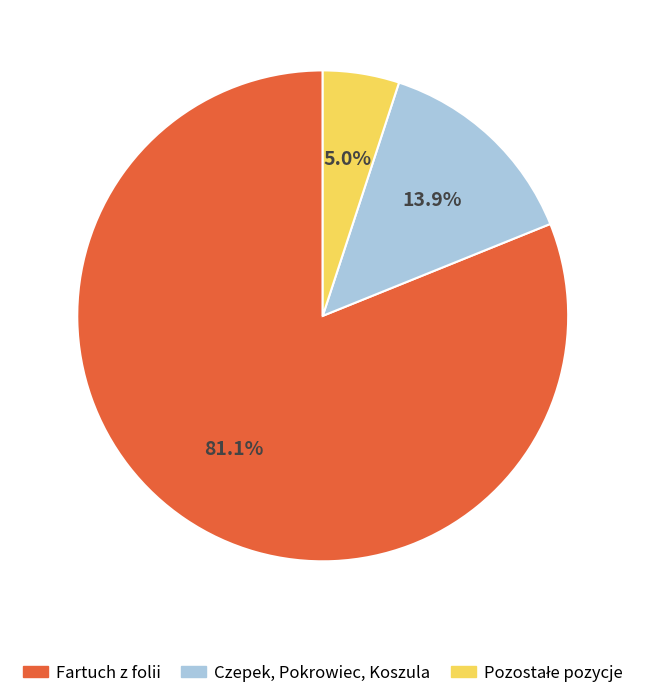

Which category accounts for the majority?

Fartuch z folii